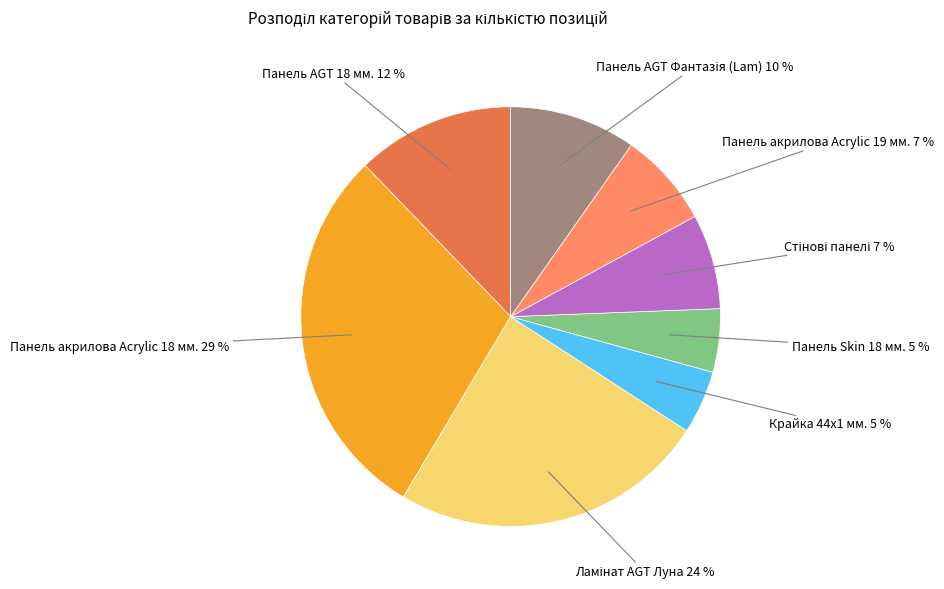

To the nearest percent, what is the average slice percentage?

12%